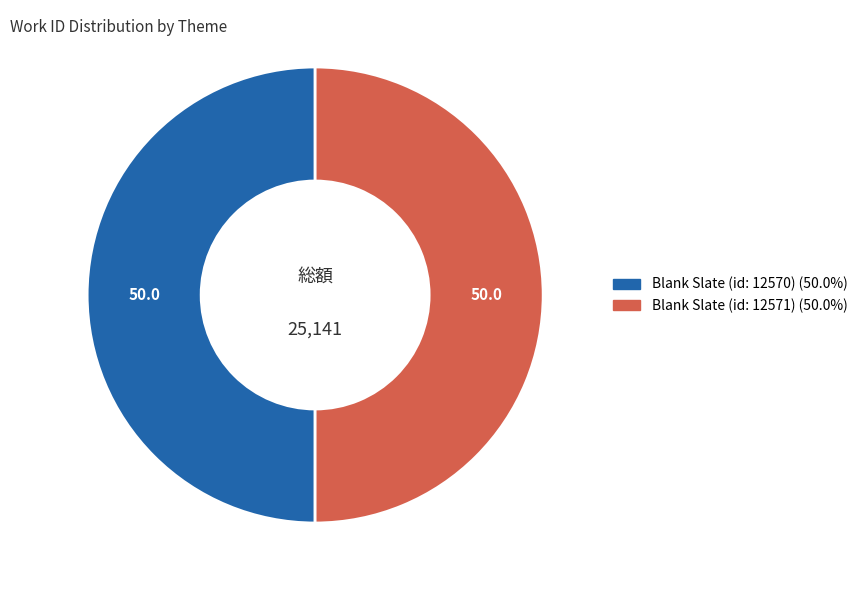

What is the ratio of the value at Blank Slate (id: 12570) to the value at Blank Slate (id: 12571)?

1.0